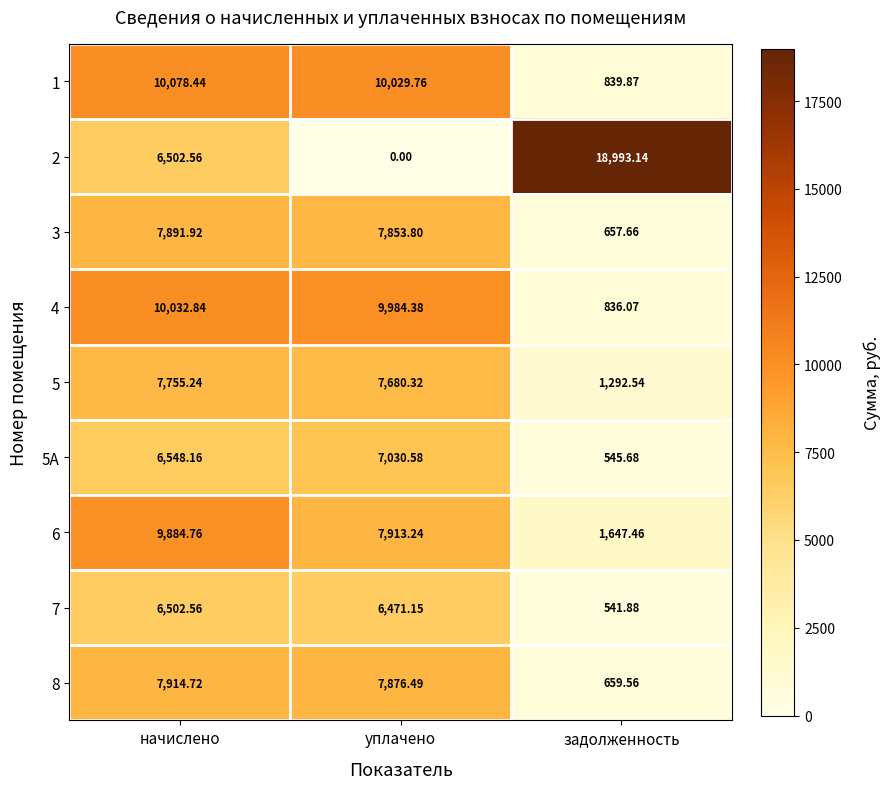

Where is 6 nearest to the value 5766?

уплачено